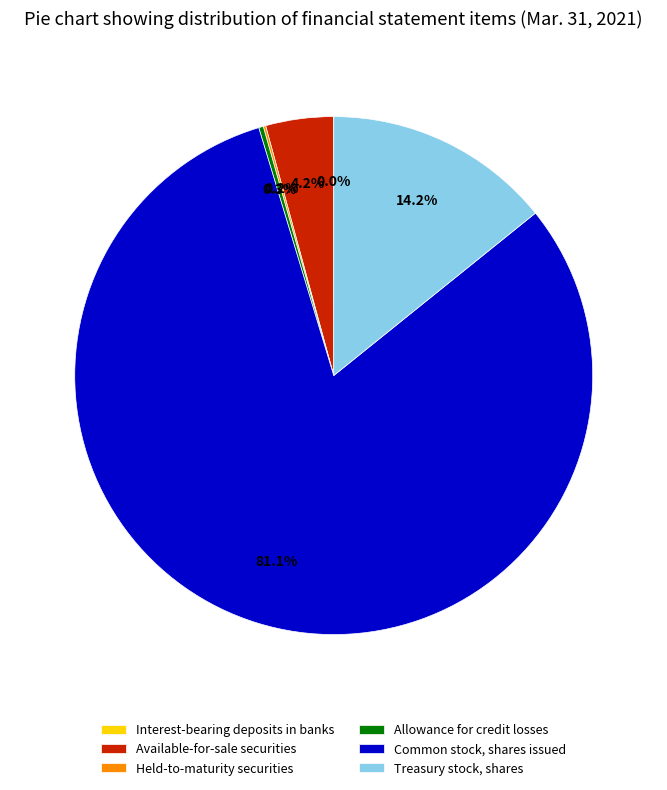

What percentage do Allowance for credit losses and Available-for-sale securities together represent?

4.5%